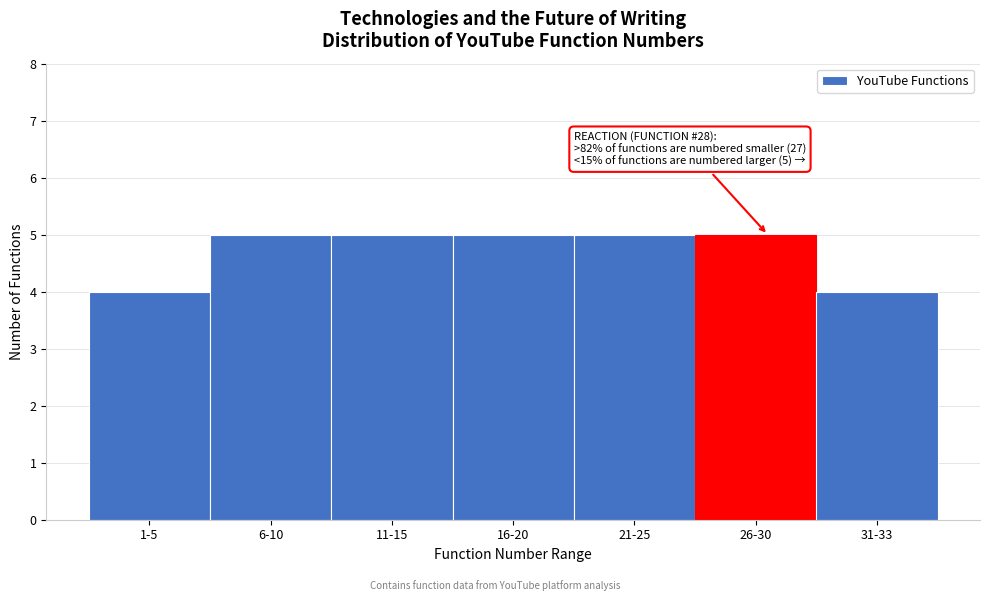

Reading left to right, what are all the values shown in this chart?

4	5	5	5	5	5	4